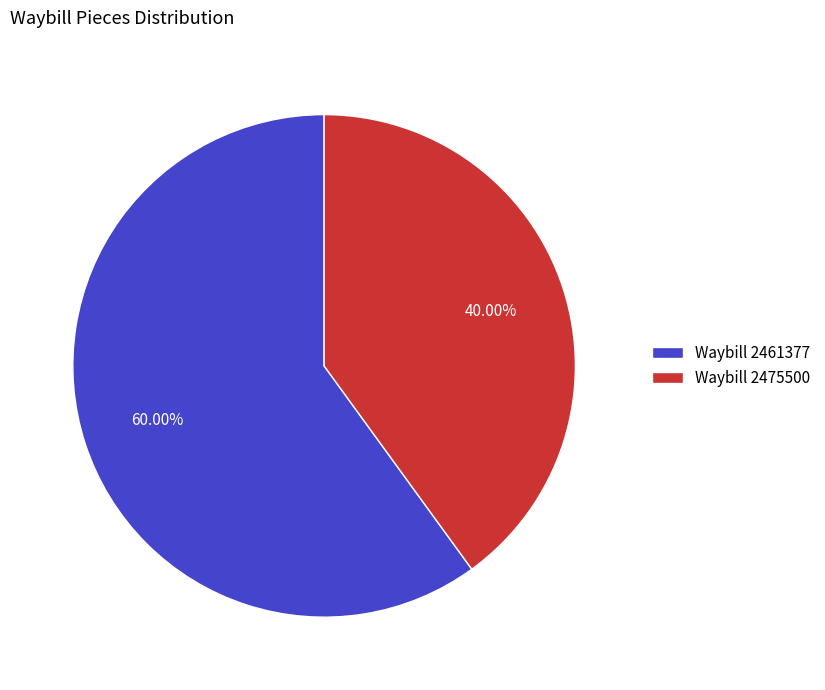

Which slice represents more than half of the pie?

Waybill 2461377